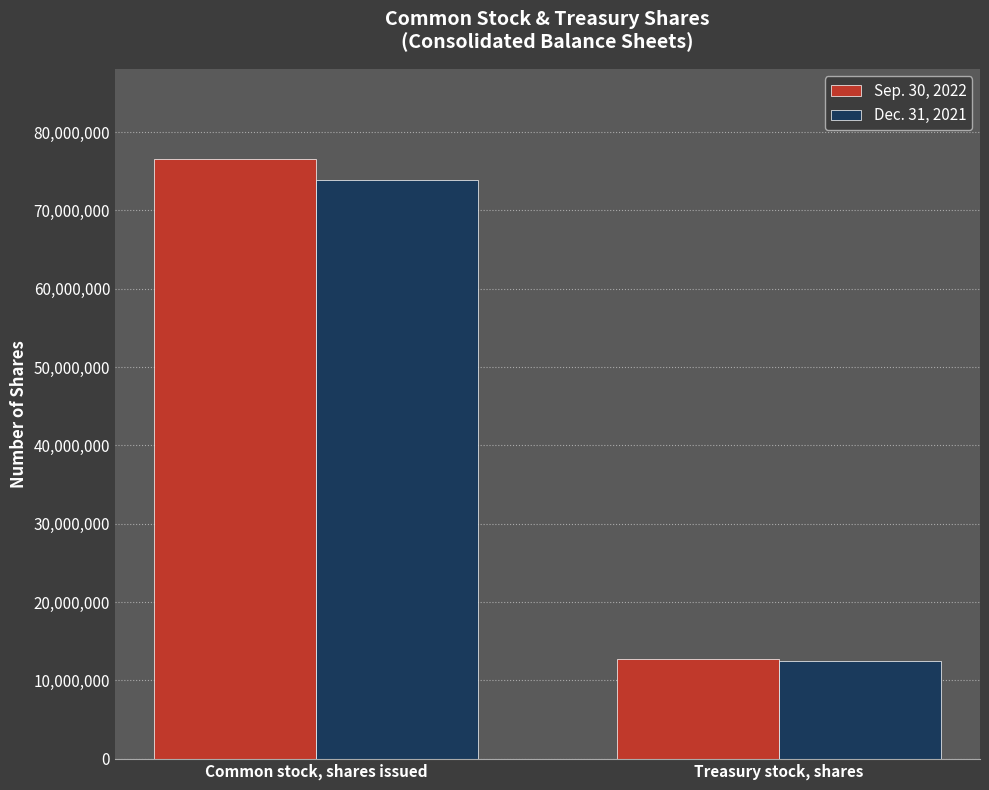

True or false: Sep. 30, 2022 has a value of 76586244 at Common stock, shares issued.

True